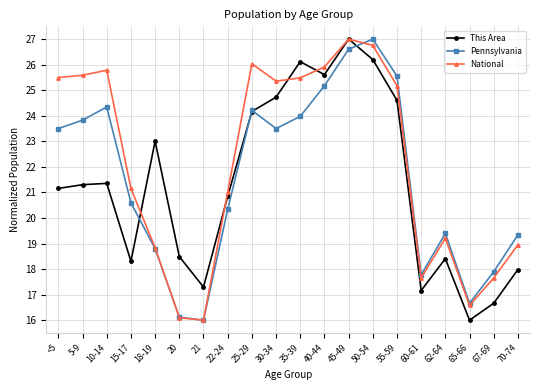

Reading left to right, what are all the values shown in this chart?

This Area: 21.2	21.3	21.4	18.3	23.0	18.5	17.3	20.8	24.2	24.7	26.1	25.6	27.0	26.2	24.6	17.2	18.4	16.0	16.7	18.0
Pennsylvania: 23.5	23.8	24.3	20.6	18.8	16.1	16.0	20.3	24.2	23.5	24.0	25.2	26.6	27.0	25.6	17.8	19.4	16.7	17.9	19.3
National: 25.5	25.6	25.8	21.2	18.8	16.1	16.0	21.0	26.0	25.4	25.5	25.9	27.0	26.8	25.2	17.7	19.2	16.6	17.7	19.0